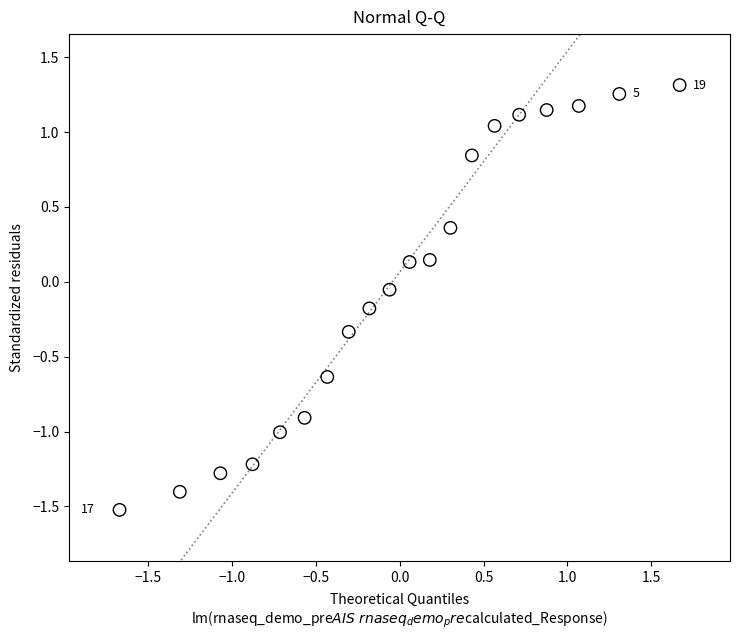

What is the range of X values (max minus min)?

3.3